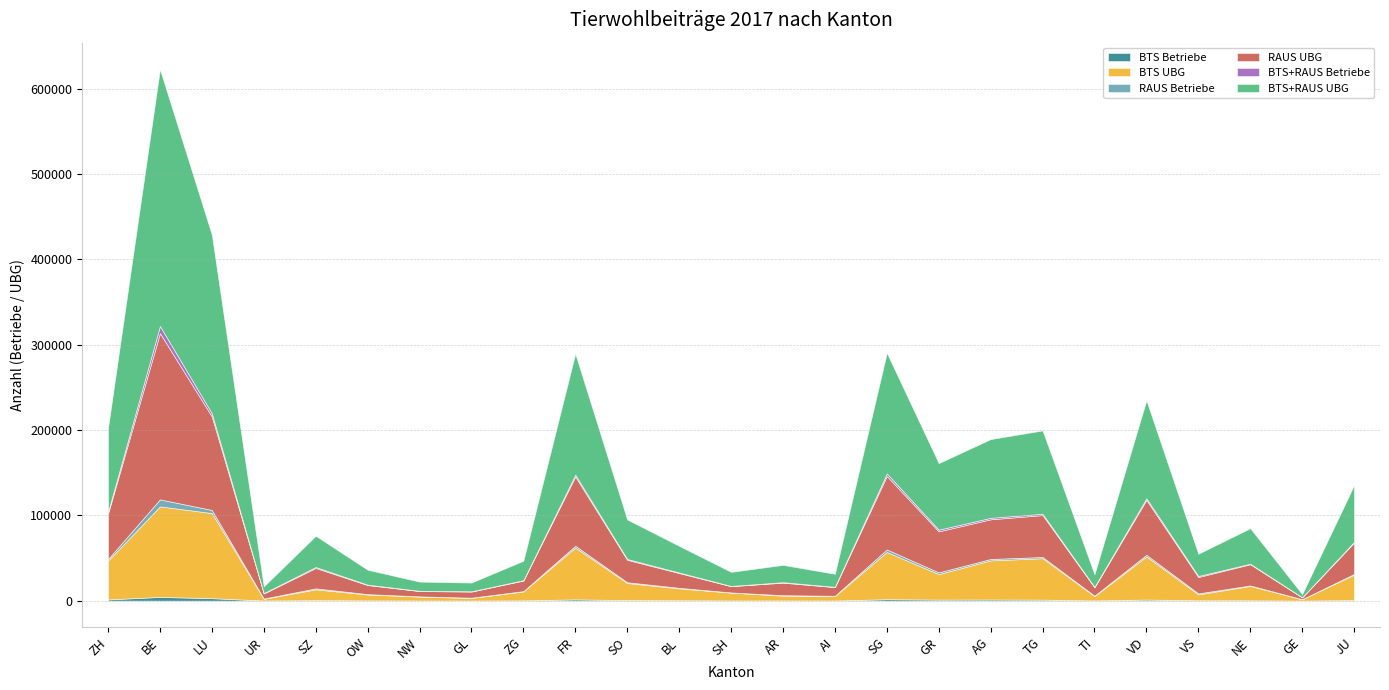

What is the minimum value for BTS UBG?

1597